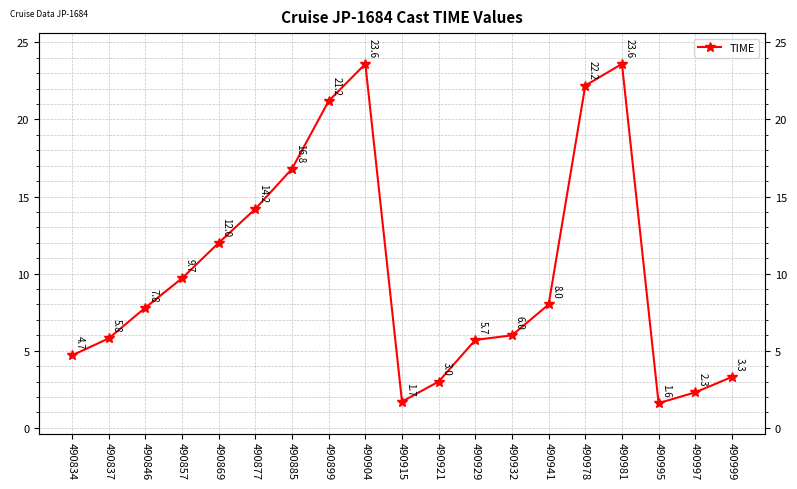

Count the number of data series in this chart.

1